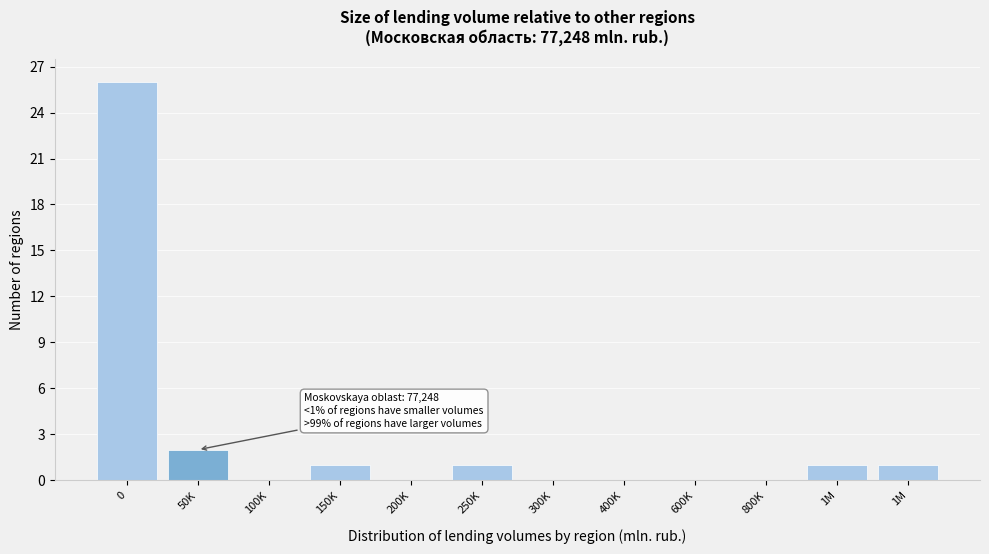

How many distinct data groups are displayed?

1